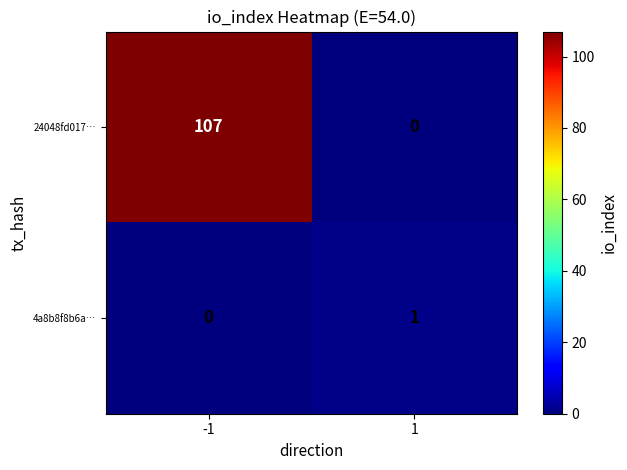

Rank the series by their average value, from highest to lowest.

24048fd017…, 4a8b8f8b6a…